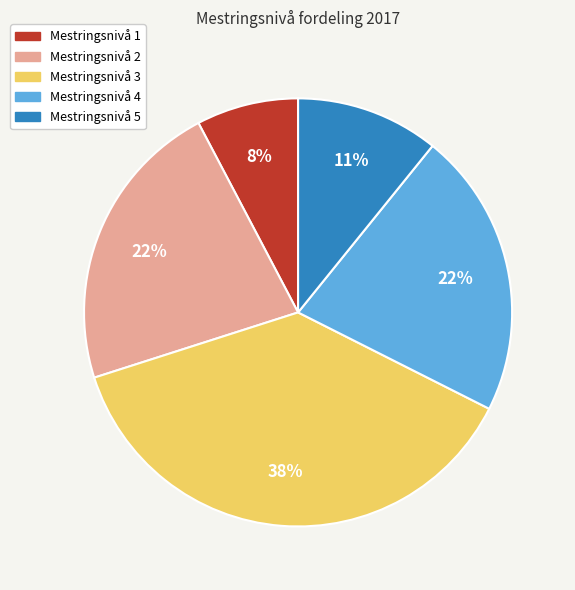

True or false: Mestringsnivå 4 accounts for 22% of the total.

True